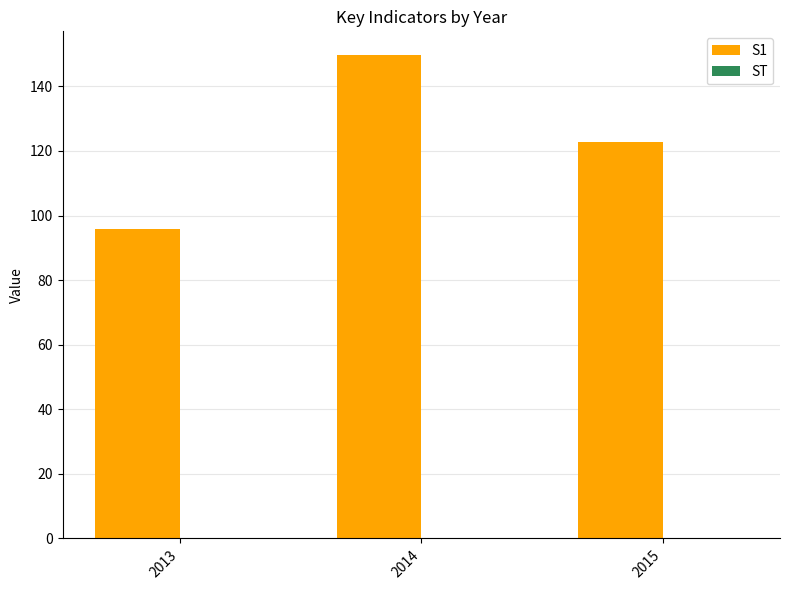

At which label does S1 first exceed 122?

2014